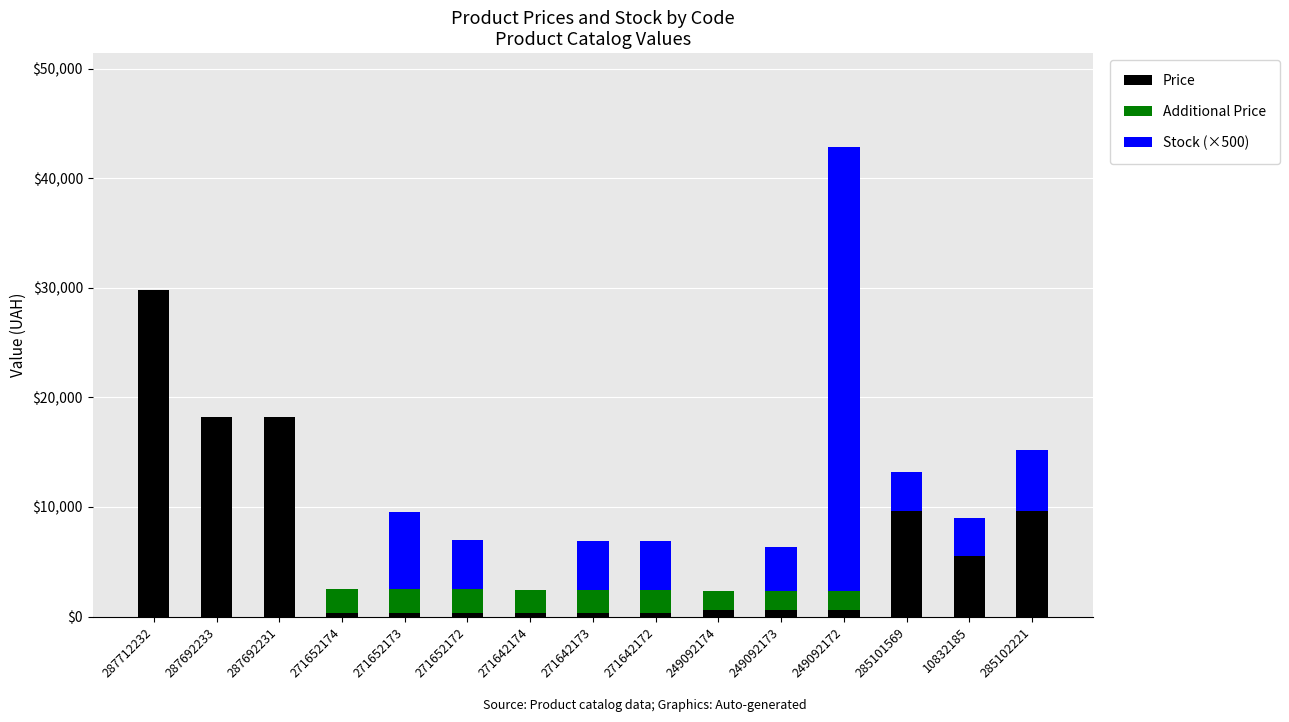

Does the chart contain stacked bars?

Yes